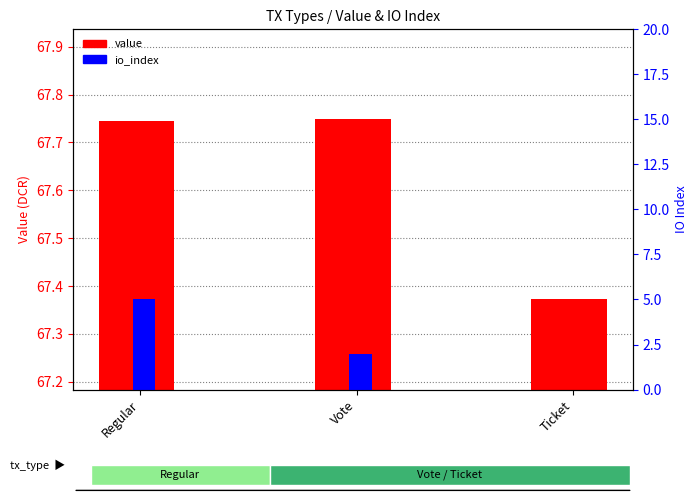

Where is io_index nearest to the value 2?

Vote